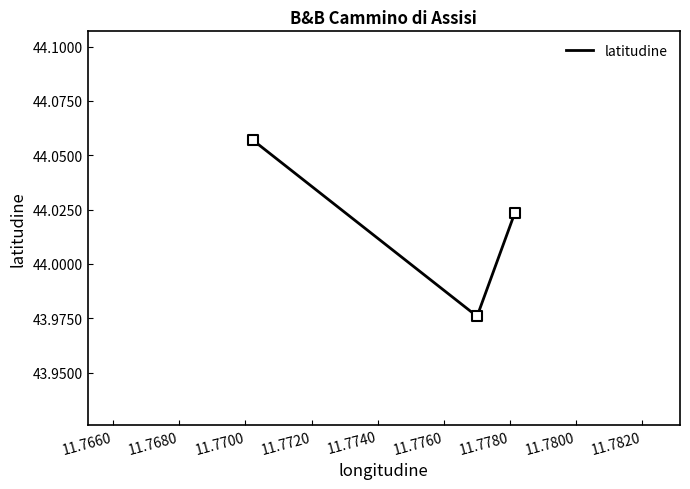

Count the number of values greater than 44.

2